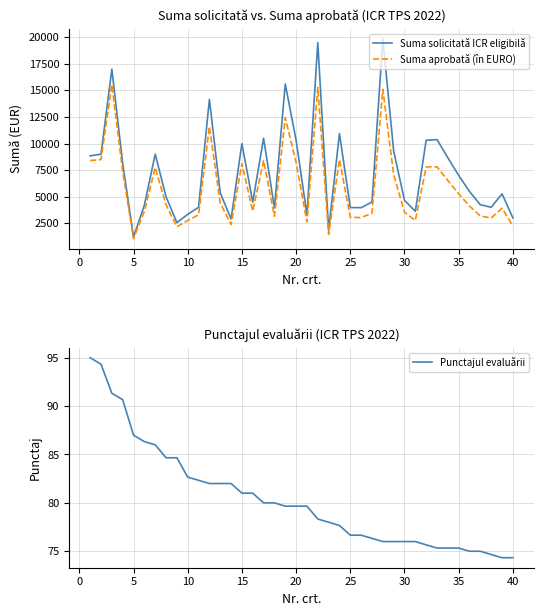

What is the average value of the Punctajul evaluării series?

80.4